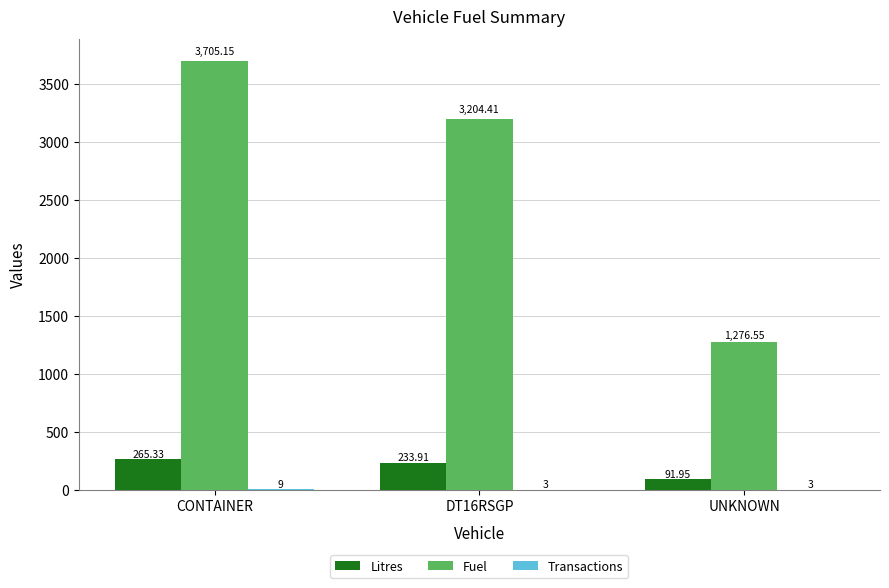

At which label does Fuel reach its peak?

CONTAINER